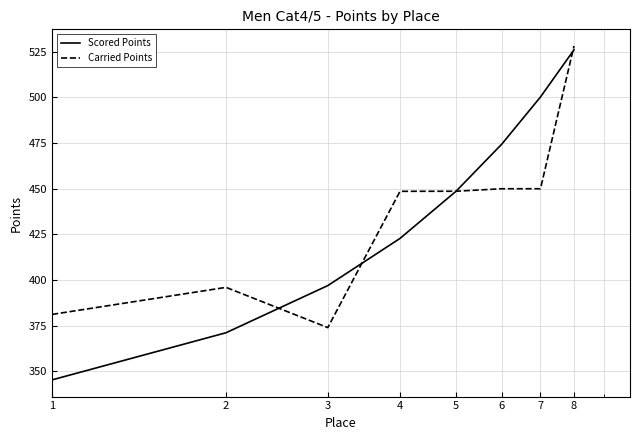

What is the minimum value shown in the chart?

345.4